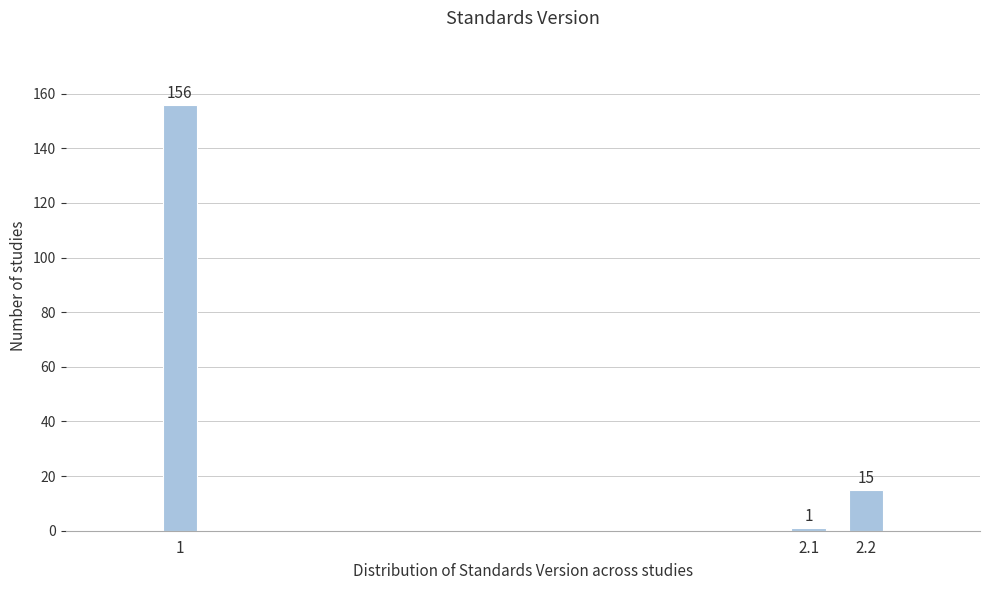

Reading left to right, extract all data points from this chart.

1=156	2.1=1	2.2=15